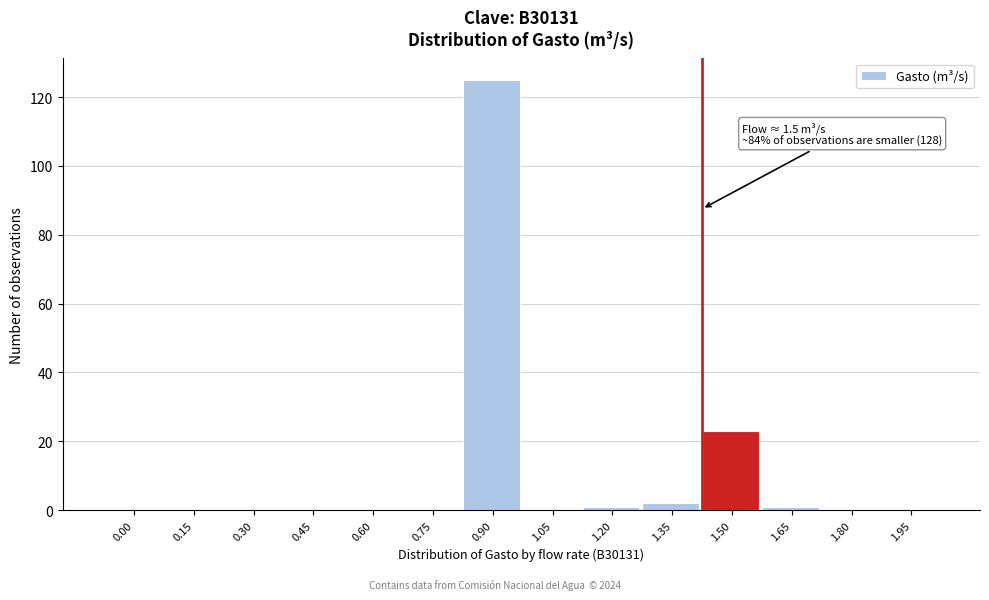

Reading right to left, transcribe all the data shown in this chart.

1.95=0	1.80=0	1.65=1	1.50=23	1.35=2	1.20=1	1.05=0	0.90=125	0.75=0	0.60=0	0.45=0	0.30=0	0.15=0	0.00=0